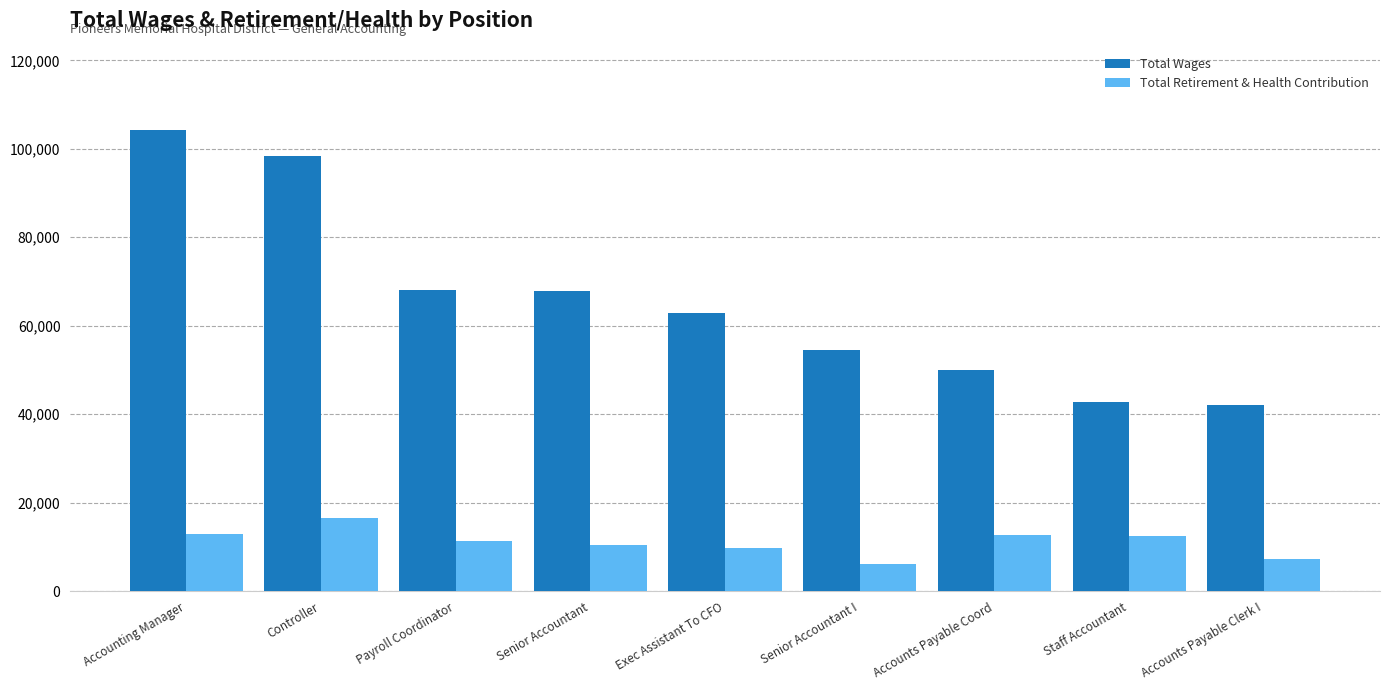

Which series has the widest spread of values?

Total Wages